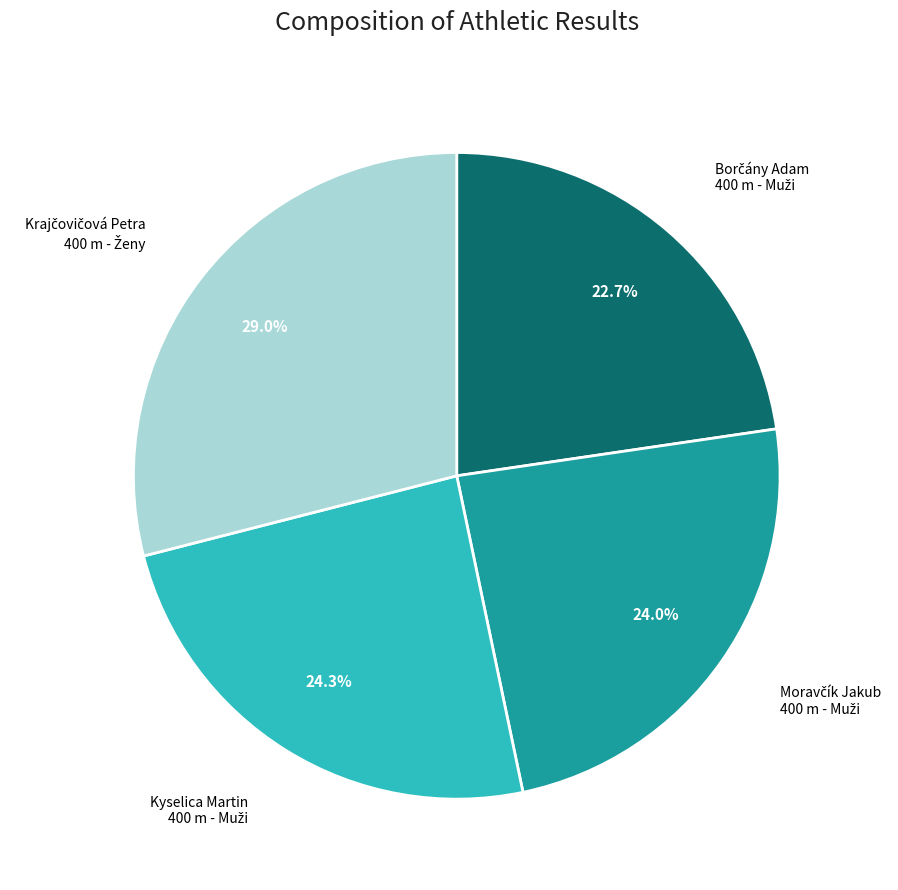

Does any single category account for the majority?

No